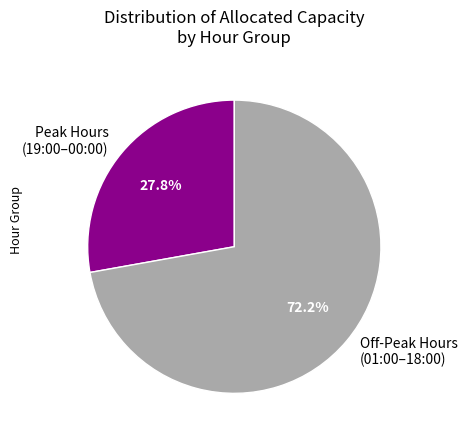

To the nearest percent, what is the average slice percentage?

50%